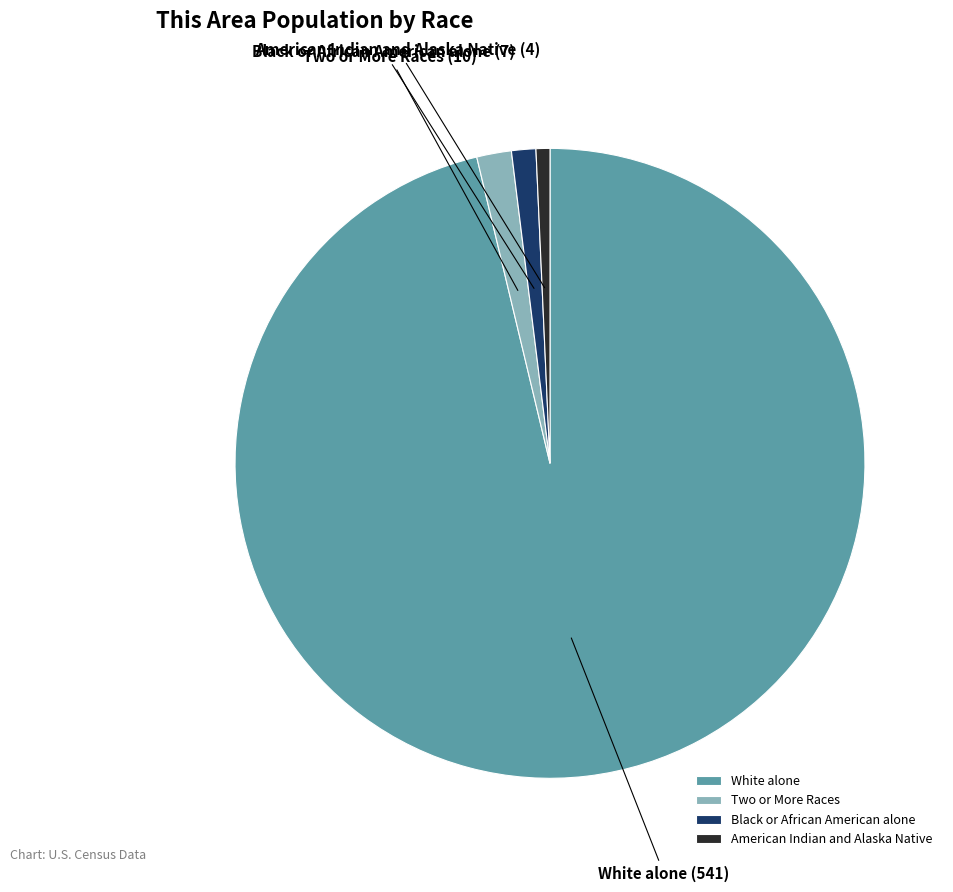

The Two or More Races slice represents 2% of the pie. True or false?

True